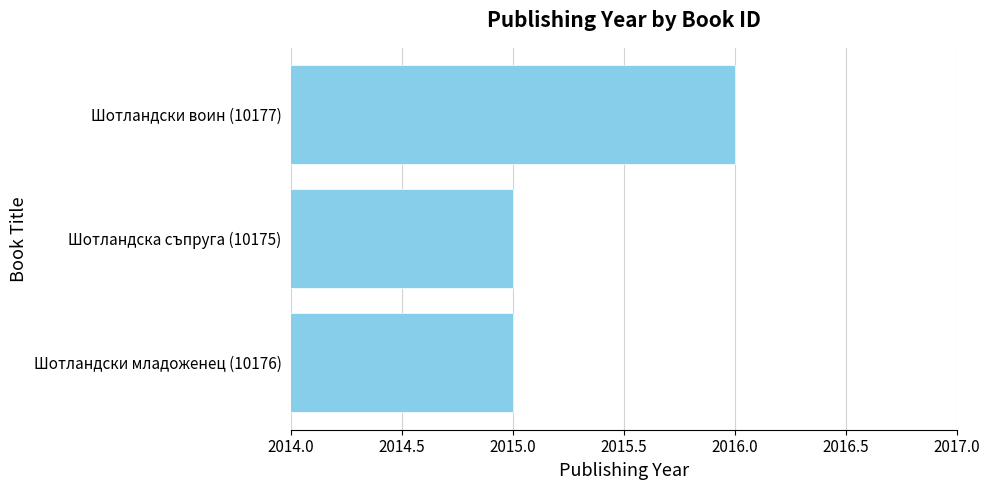

What is the greatest value displayed?

2016